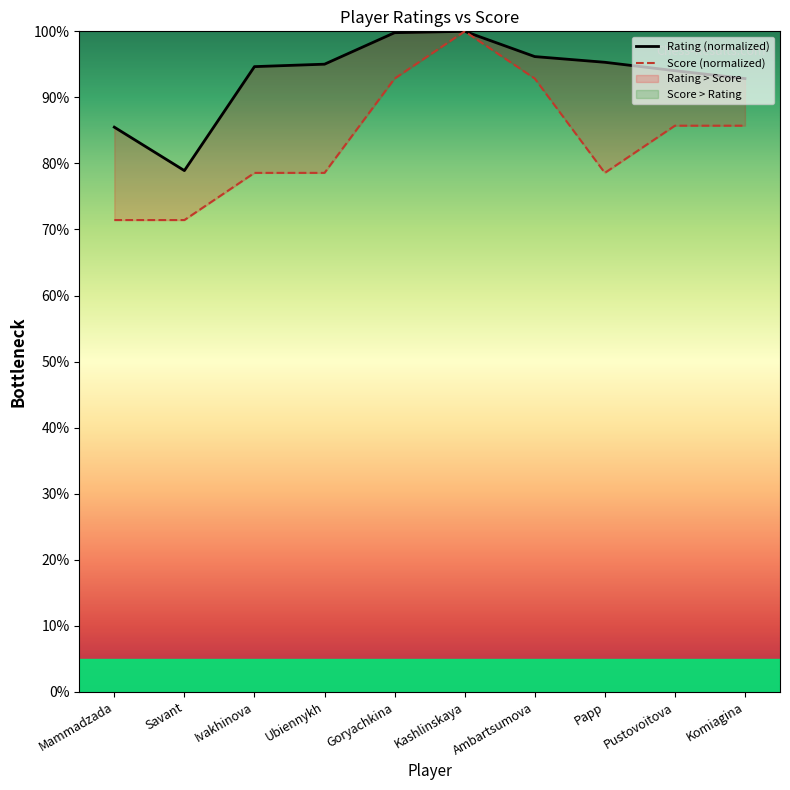

True or false: Score and Rating intersect in this chart.

False